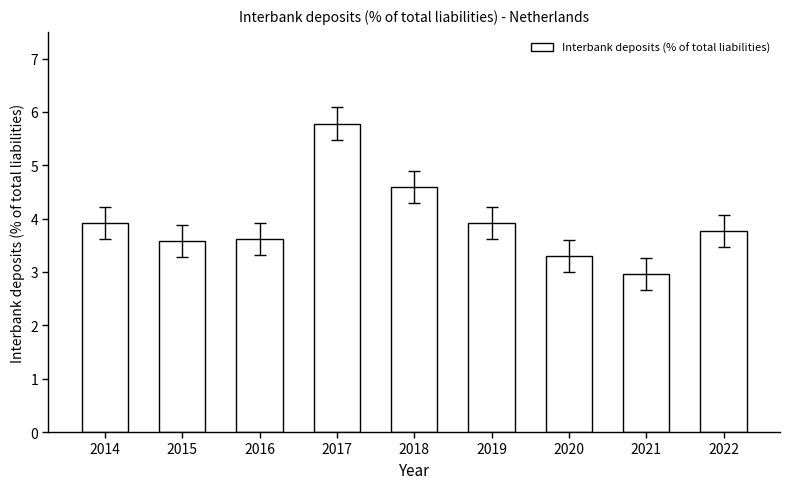

How many distinct data groups are displayed?

1